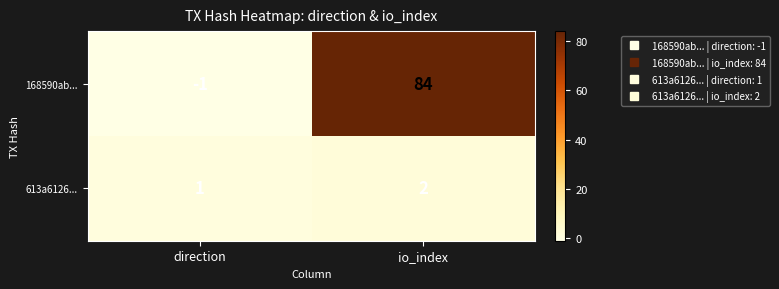

How many values in the 613a6126... series are below 2?

1